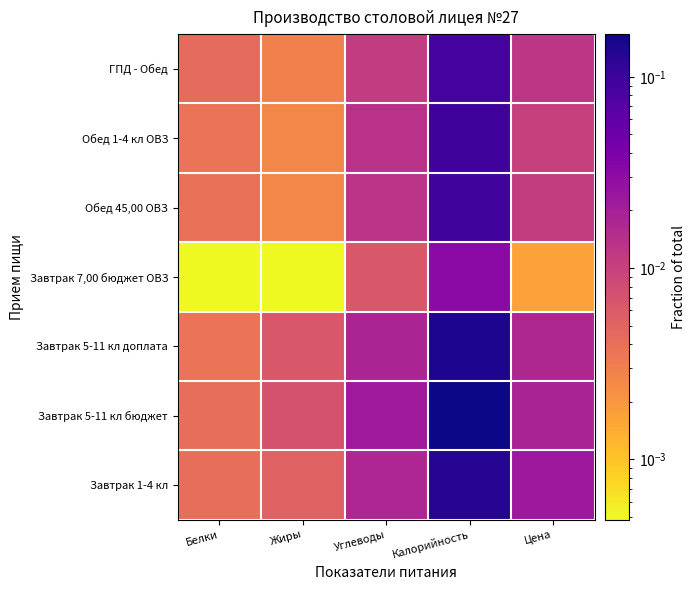

What is the total value across all series at Цена?

0.1